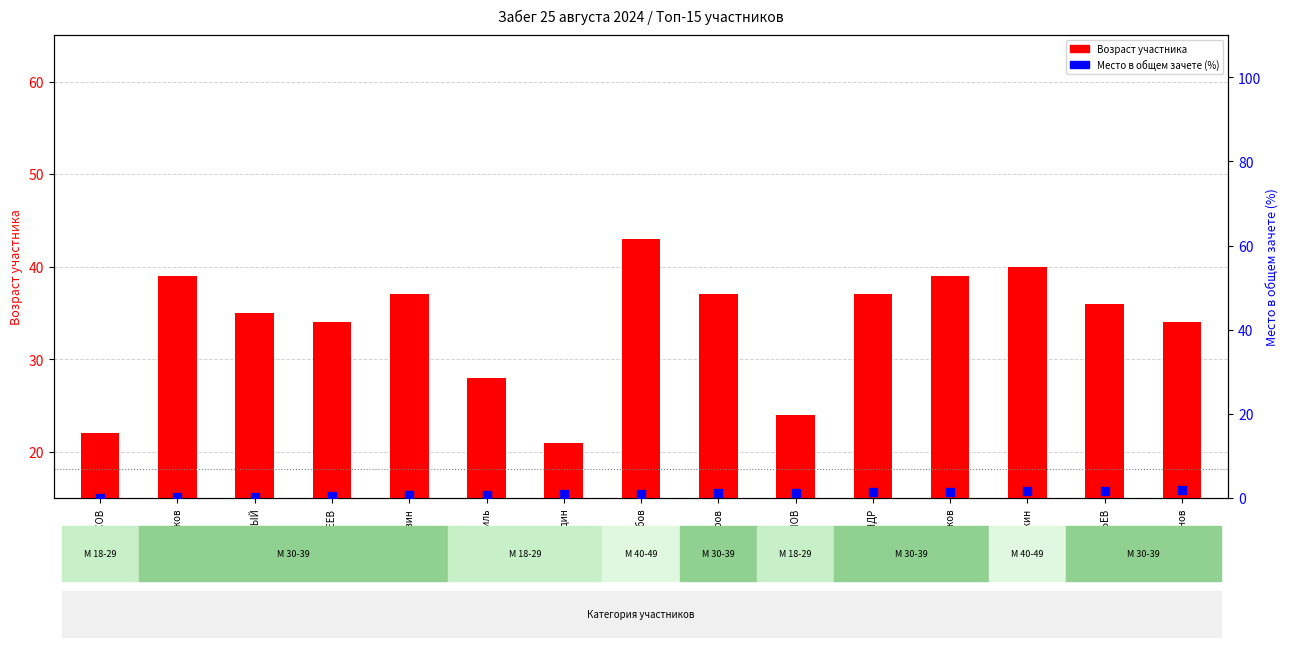

At how many categories does at least one series exceed 17?

15